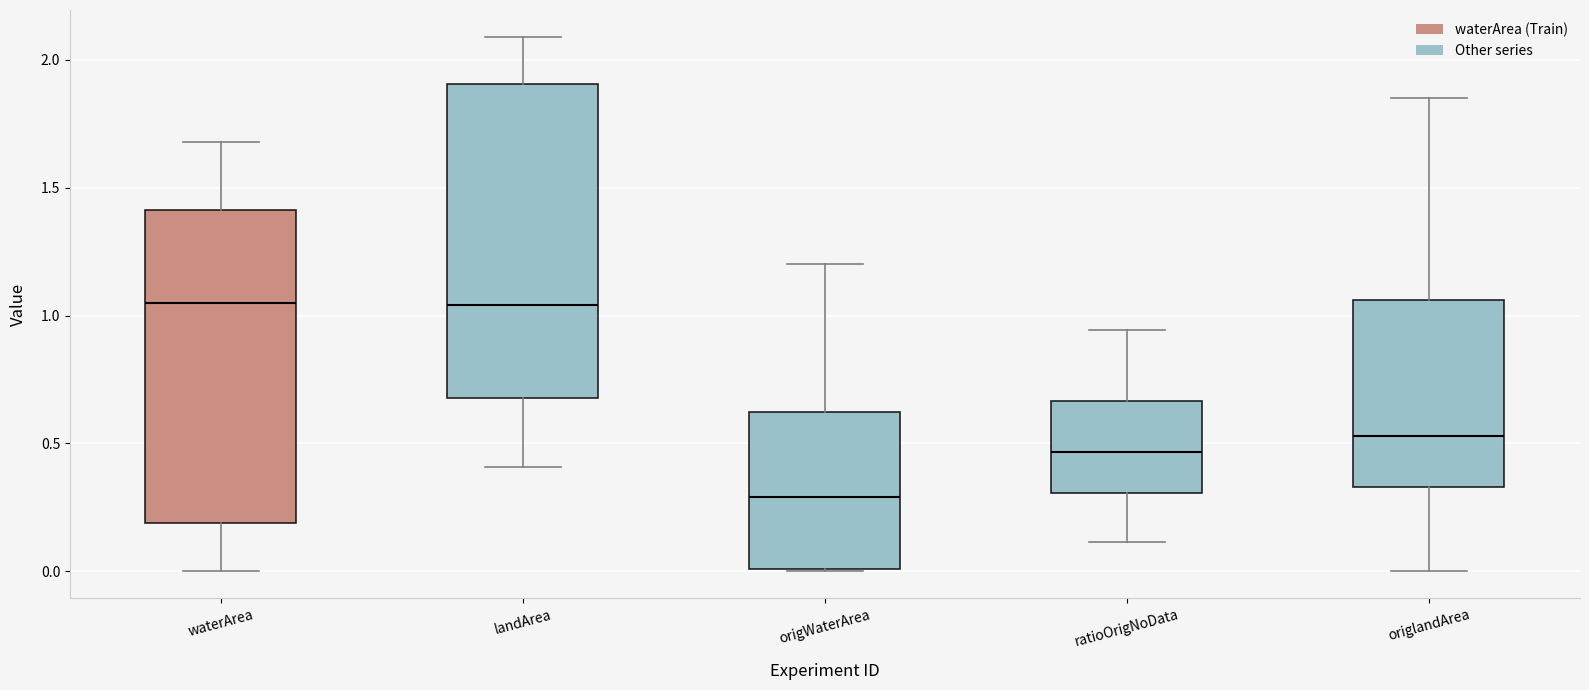

Reading left to right, transcribe this box plot: for each box, give where its median line is, the range the box spans, and where its two whiskers end, as read against the y-axis. The values are not printed on the chart, so give them approximately, as read against the axis.

waterArea: median 1.05, box 0.20 to 1.40, whiskers 0.00 to 1.70
landArea: median 1.05, box 0.70 to 1.90, whiskers 0.40 to 2.10
origWaterArea: median 0.30, box 0.00 to 0.65, whiskers 0.00 to 1.20
ratioOrigNoData: median 0.45, box 0.30 to 0.65, whiskers 0.10 to 0.95
origlandArea: median 0.55, box 0.35 to 1.05, whiskers 0.00 to 1.85